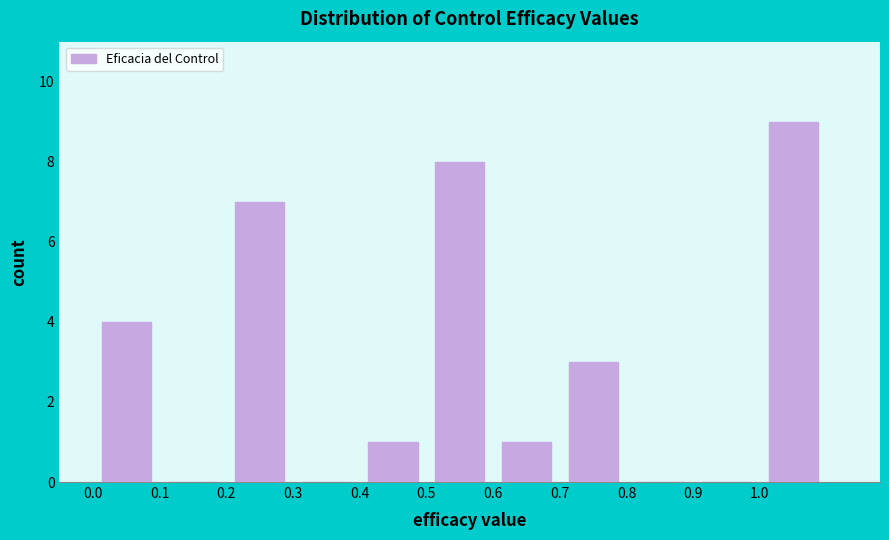

Reading left to right, transcribe this chart: for each bar, give the range it covers on the x-axis and its height. The values are not printed on the chart, so give them approximately, as read against the axis.

0.0 to 0.1: 4
0.1 to 0.2: 0
0.2 to 0.3: 7
0.3 to 0.4: 0
0.4 to 0.5: 1
0.5 to 0.6: 8
0.6 to 0.7: 1
0.7 to 0.8: 3
0.8 to 0.9: 0
0.9 to 1.0: 0
1.0 to 1.1: 9